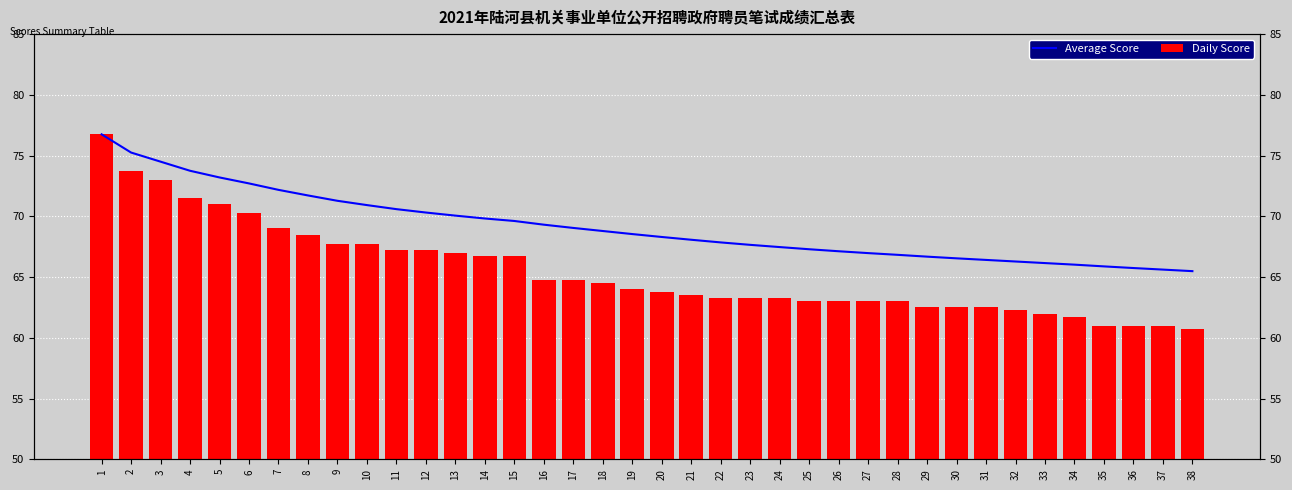

What is the value of the Daily Score bar at the 12th from the left?

67.2